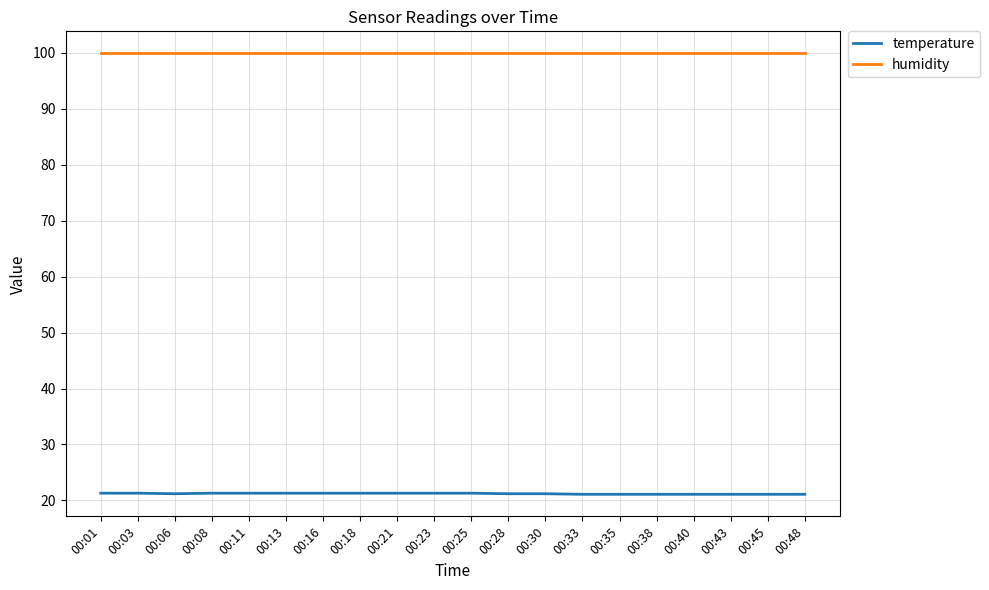

Read the humidity value at 00:03.

99.9